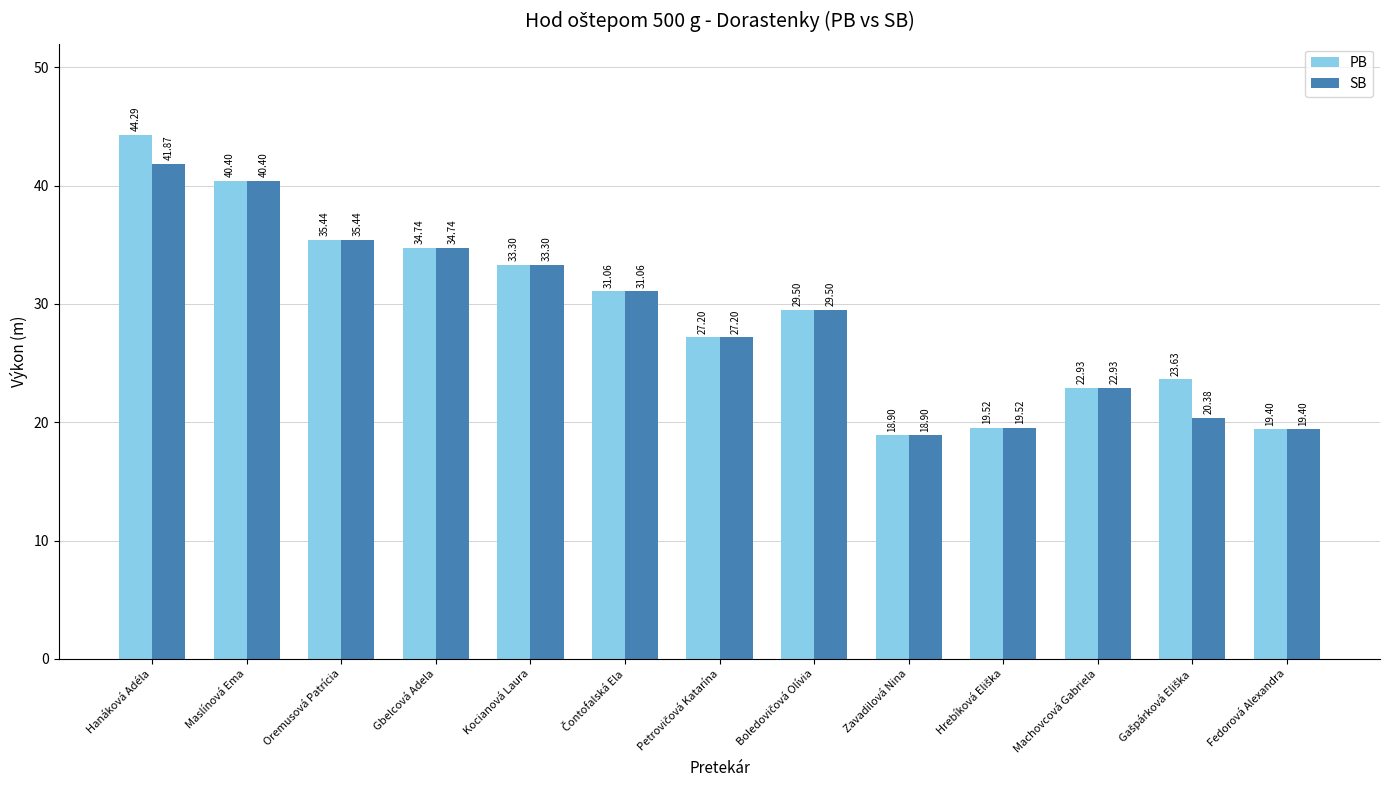

What are all the series names shown in the legend?

PB, SB